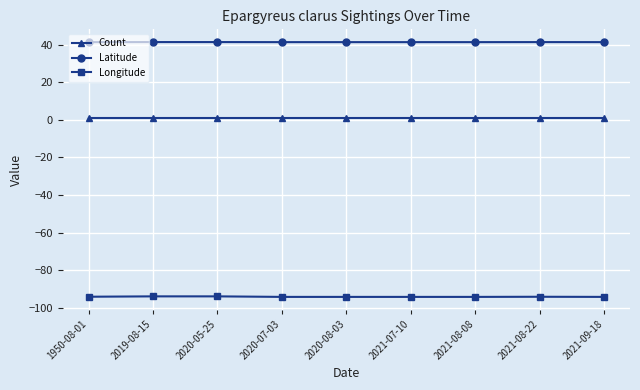

What position from the right is 2020-05-25?

7